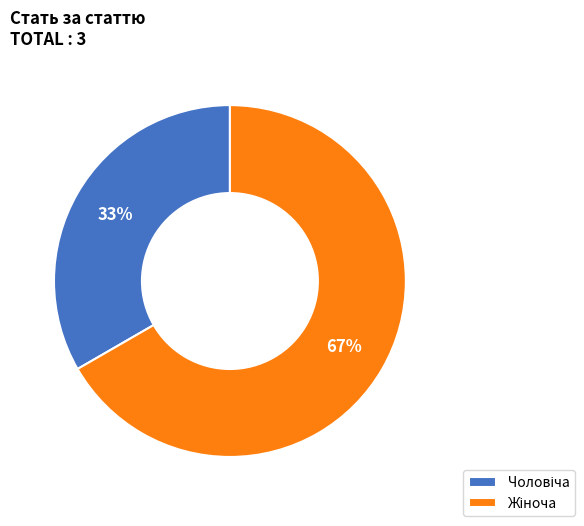

How many slices are in this pie chart?

2